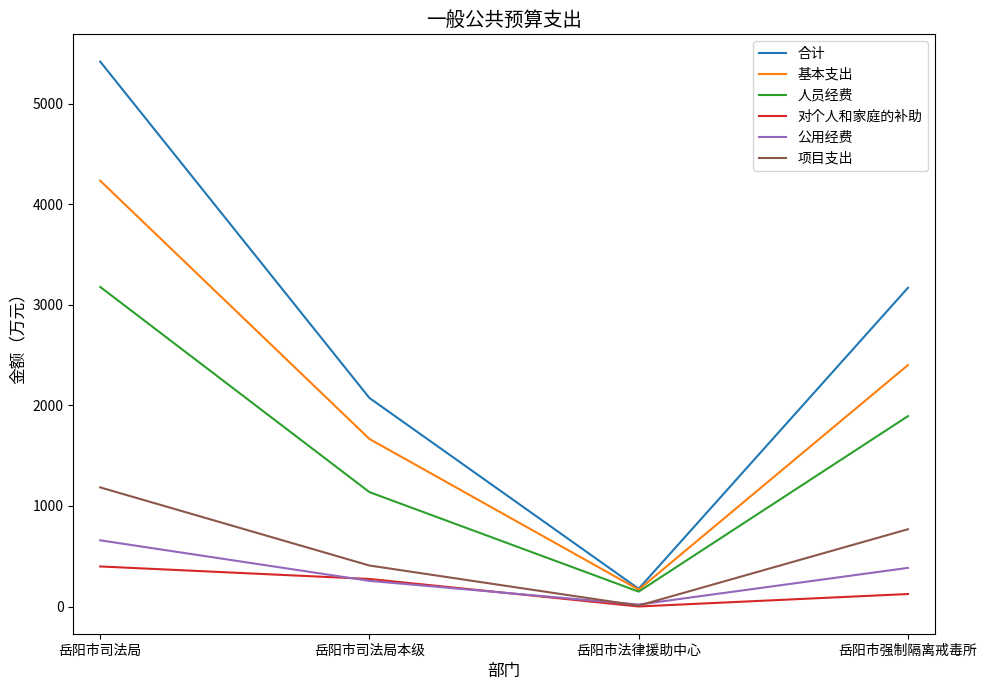

True or false: 合计 and 对个人和家庭的补助 intersect in this chart.

False